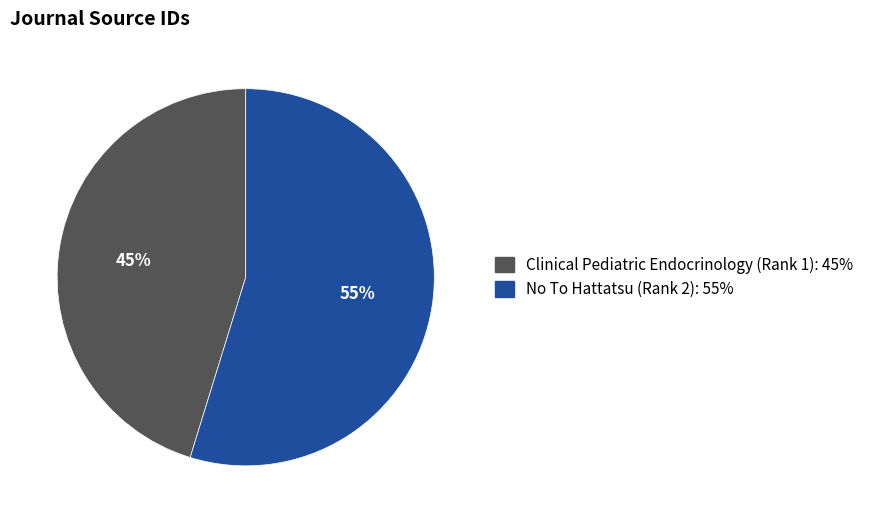

Count the number of slices in the pie.

2